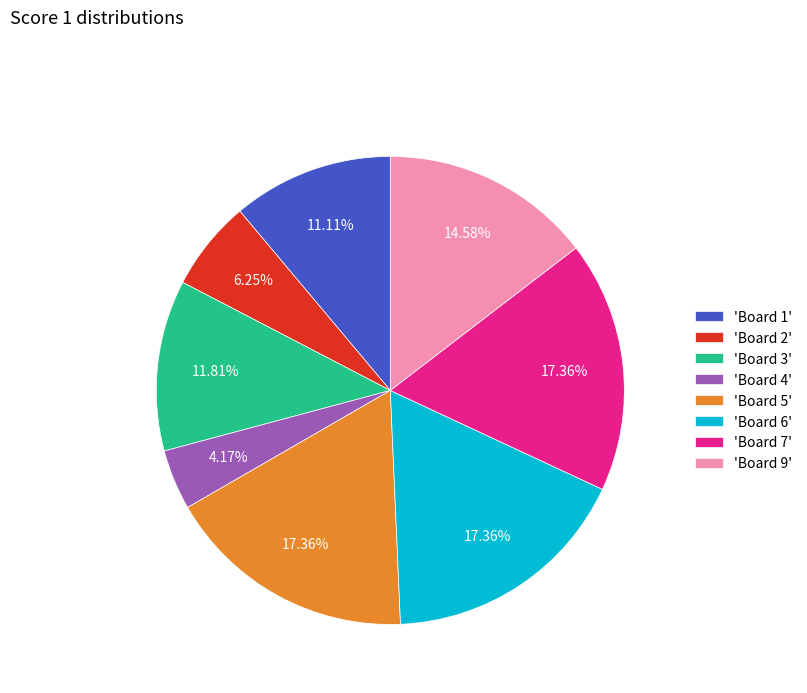

Combined, do 'Board 4' and 'Board 7' account for over 50%?

No